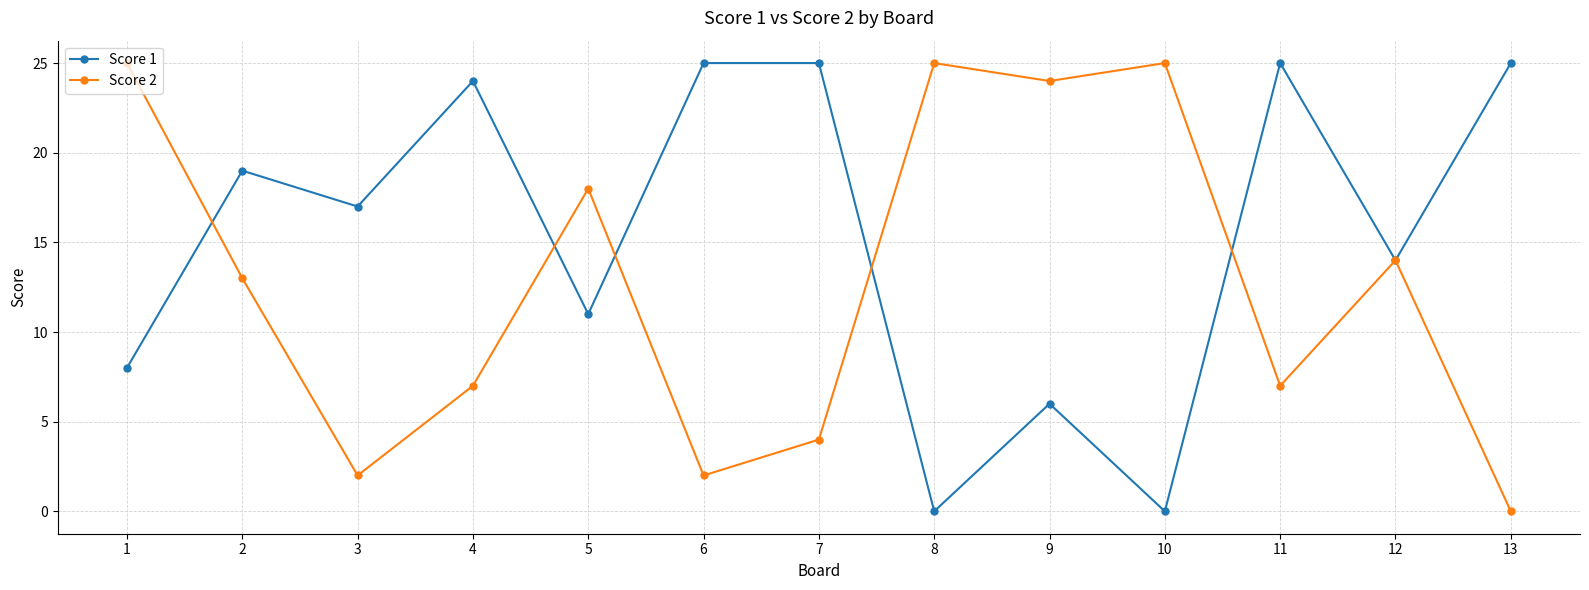

What is the highest value of the Score 1 series?

25